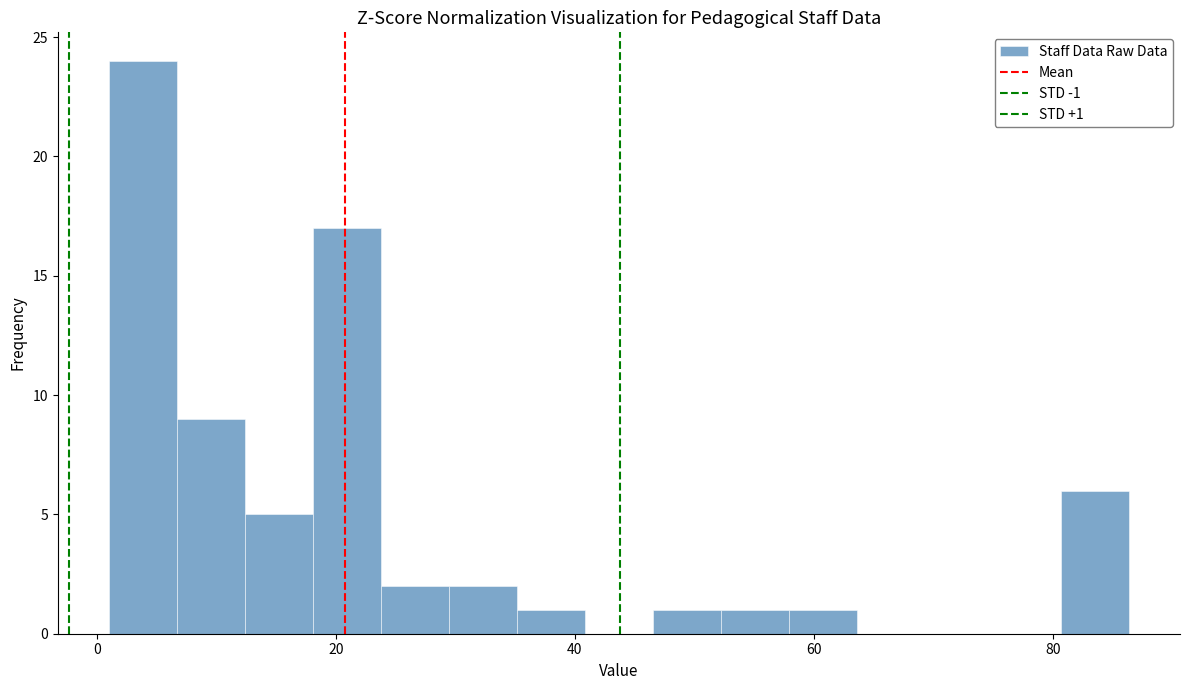

Around what value on the x-axis is the tallest bar? Give the approximate position of its centre, as read against the axis.

4